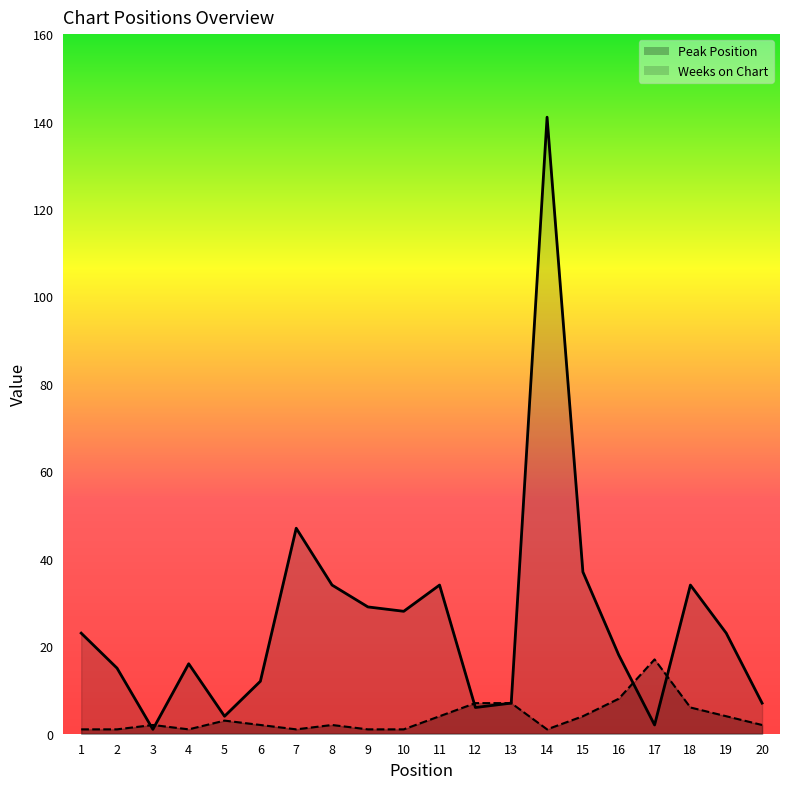

How many lines are shown in the chart?

2